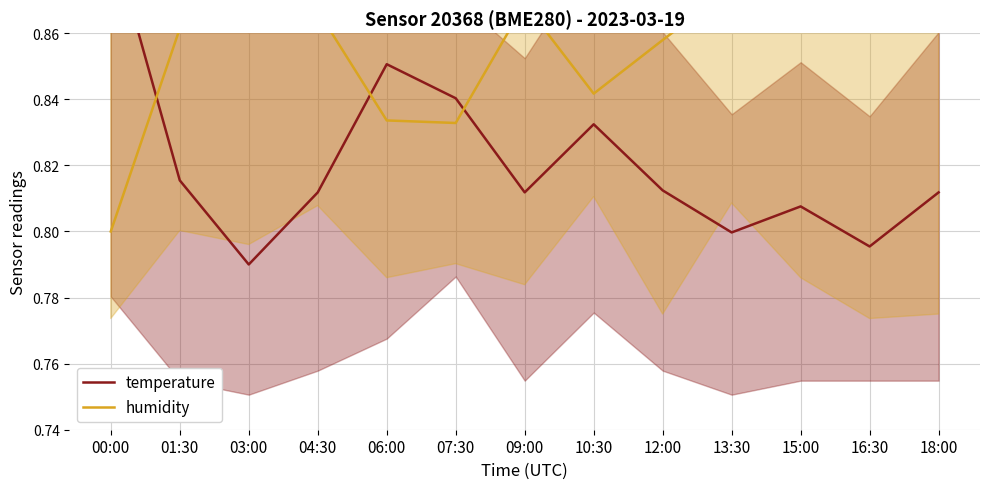

Is it true that humidity equals 1.3 at 03:00?

False